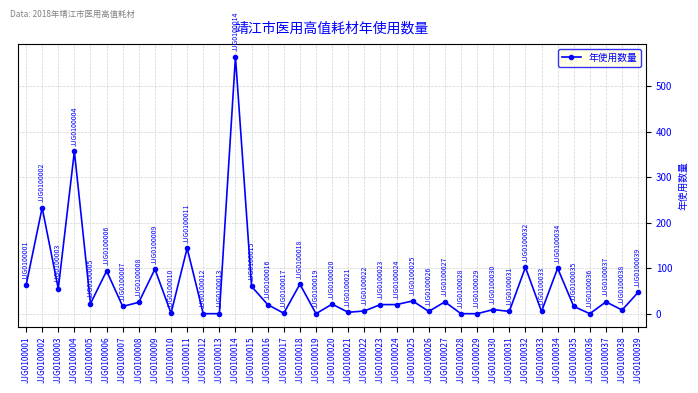

Between JJG0100032 and JJG0100028, which is larger?

JJG0100032